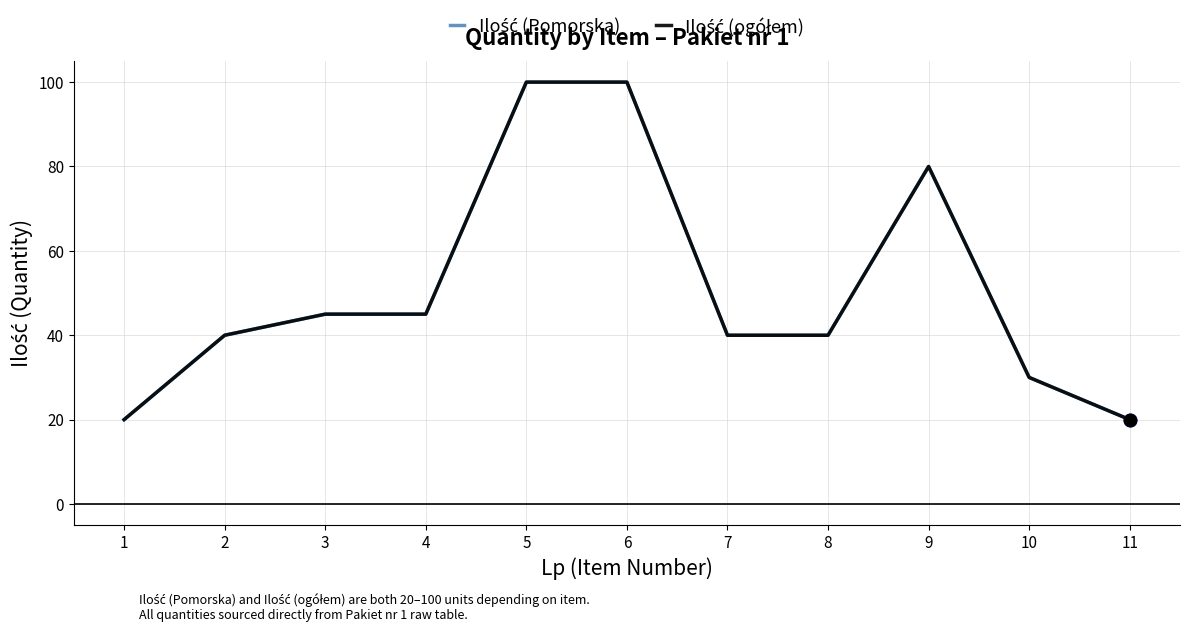

The Ilość (ogółem) series shows 48 at 5. True or false?

False